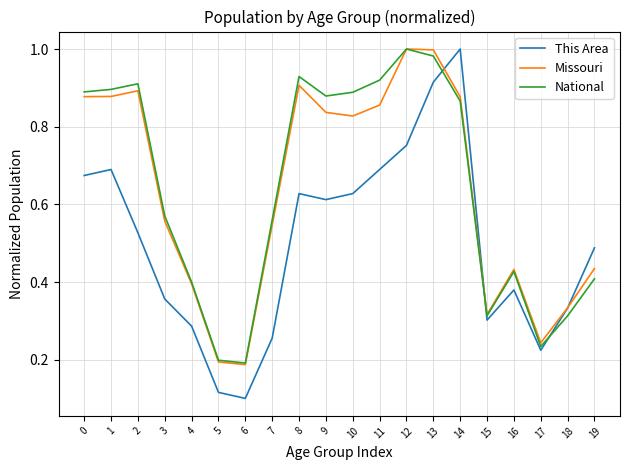

The value of National at 2 is 1.2. True or false?

False